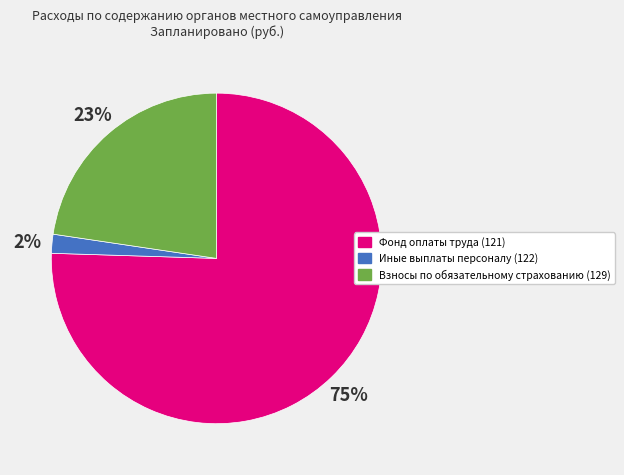

To the nearest percent, what percentage of the pie is Взносы по обязательному страхованию (129)?

23%